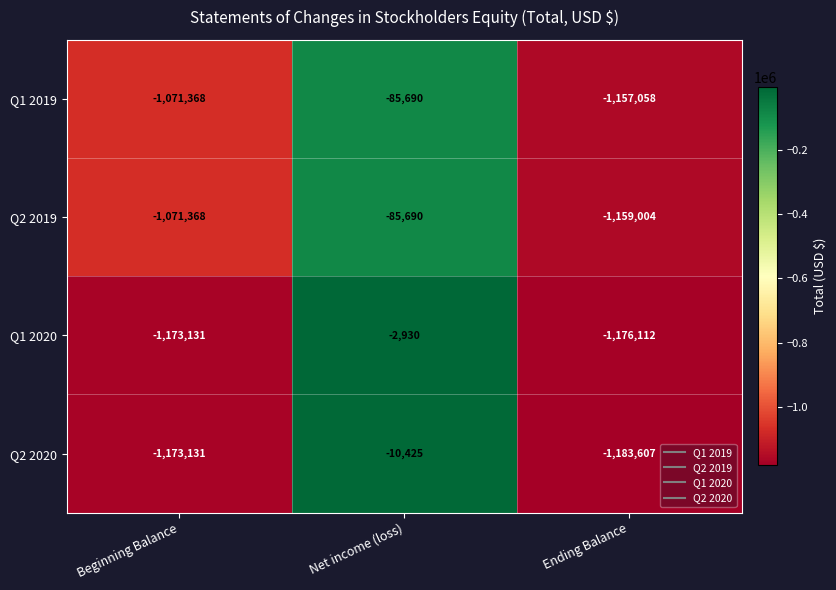

What is the difference between the highest and lowest values at Beginning Balance?

101763